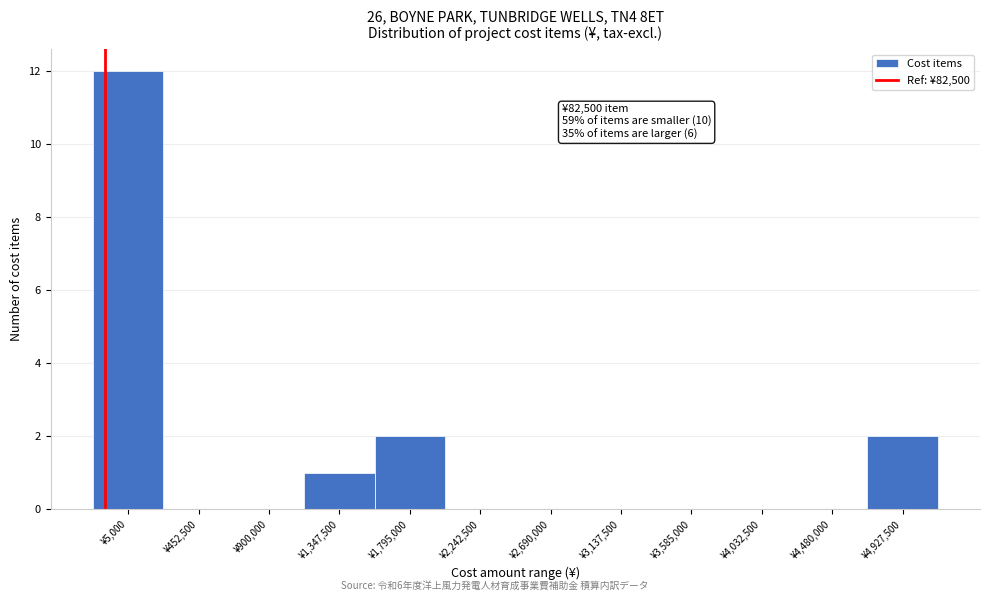

Reading left to right, extract all data points from this chart.

¥5,000=12	¥452,500=0	¥900,000=0	¥1,347,500=1	¥1,795,000=2	¥2,242,500=0	¥2,690,000=0	¥3,137,500=0	¥3,585,000=0	¥4,032,500=0	¥4,480,000=0	¥4,927,500=2